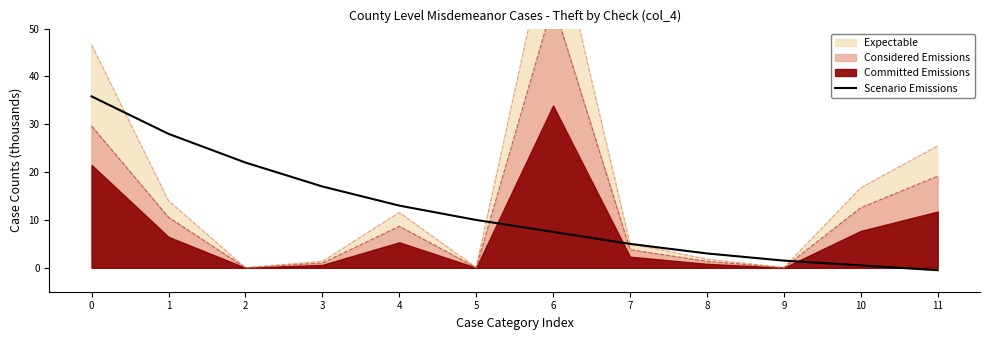

Which has a higher value, 9 or 5?

5